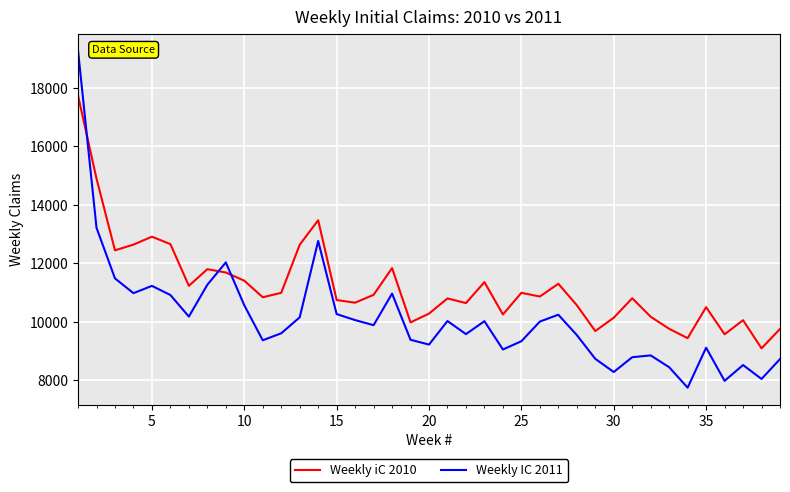

How many times do Weekly IC 2011 and Weekly iC 2010 cross each other?

3